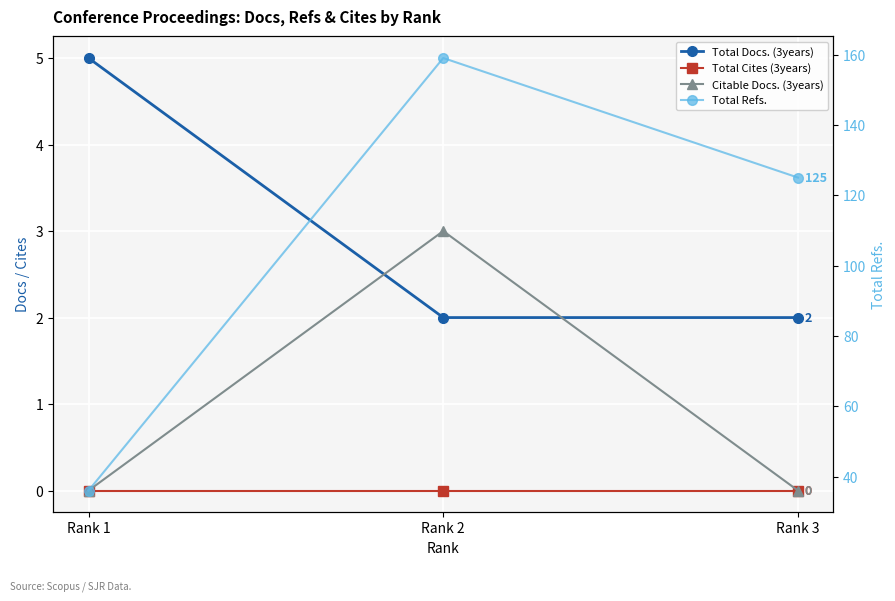

Is this an area chart (filled region under the line)?

No